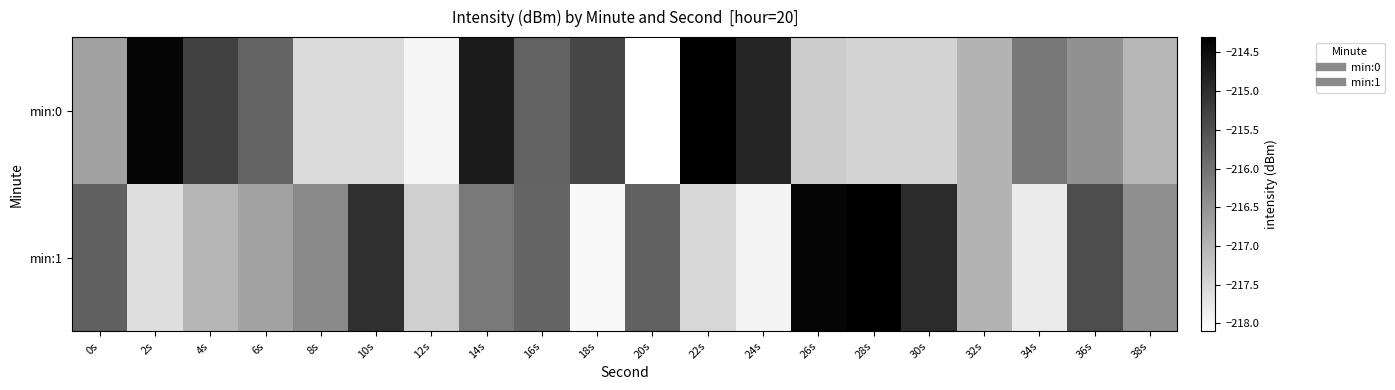

Reading left to right, extract all data points from this chart.

min:0: 0s=-216.7	2s=-214.4	4s=-215.3	6s=-215.8	8s=-217.6	10s=-217.6	12s=-217.9	14s=-214.7	16s=-215.8	18s=-215.3	20s=-218.1	22s=-214.3	24s=-214.9	26s=-217.3	28s=-217.5	30s=-217.4	32s=-217.0	34s=-216.1	36s=-216.5	38s=-217.0
min:1: 0s=-215.7	2s=-217.6	4s=-217.0	6s=-216.7	8s=-216.4	10s=-215.0	12s=-217.4	14s=-216.1	16s=-215.8	18s=-218.0	20s=-215.8	22s=-217.5	24s=-217.9	26s=-214.4	28s=-214.3	30s=-214.9	32s=-217.0	34s=-217.8	36s=-215.4	38s=-216.4